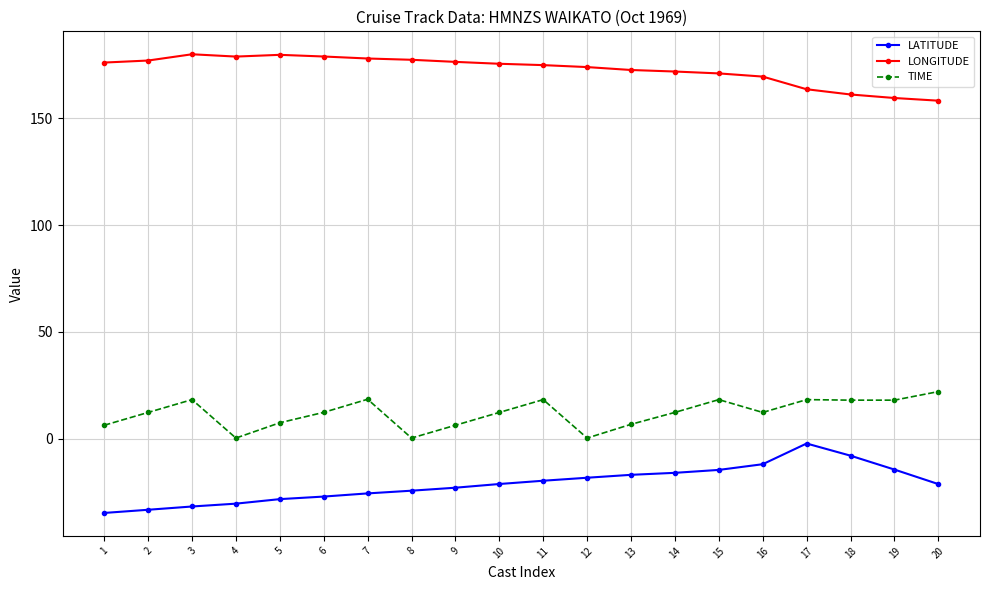

Count the number of categories in the chart.

20